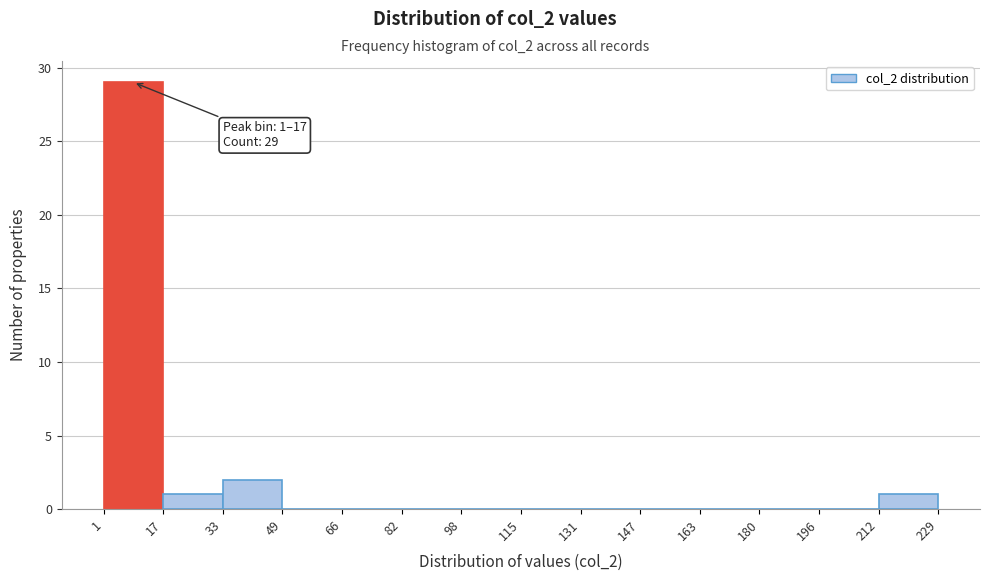

Over which range of the x-axis is the bar tallest?

1 to 17